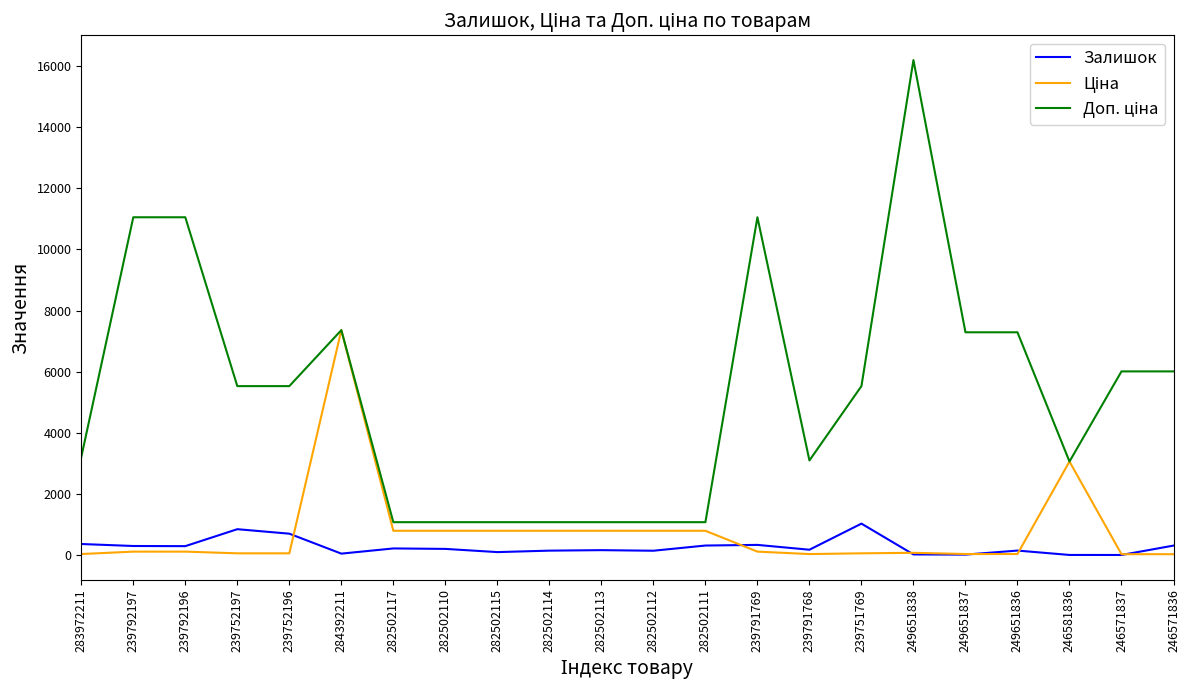

At which category is the sum across all series the highest?

249651838